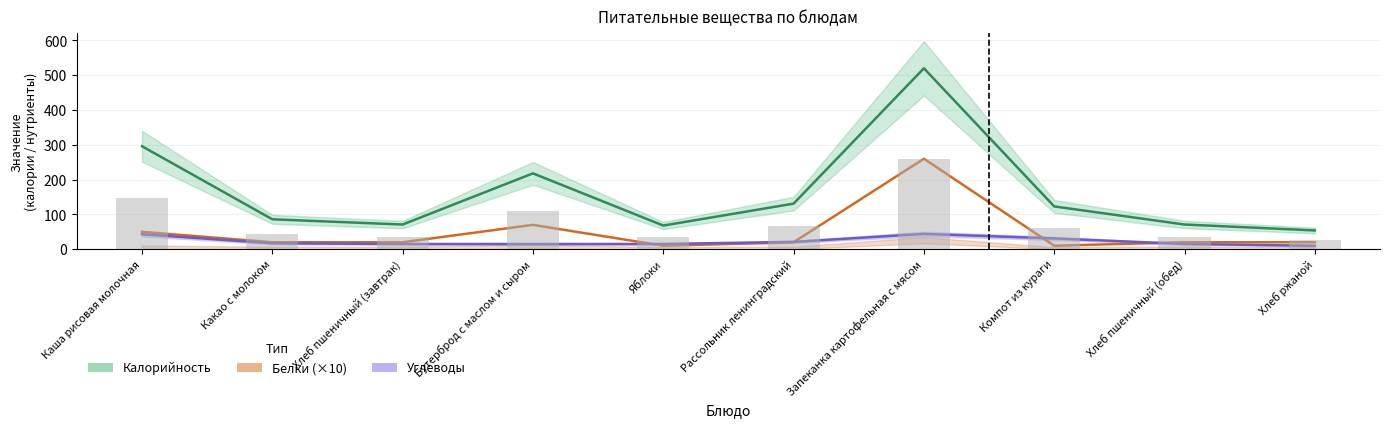

Are the bars grouped side by side (vs. stacked)?

Yes